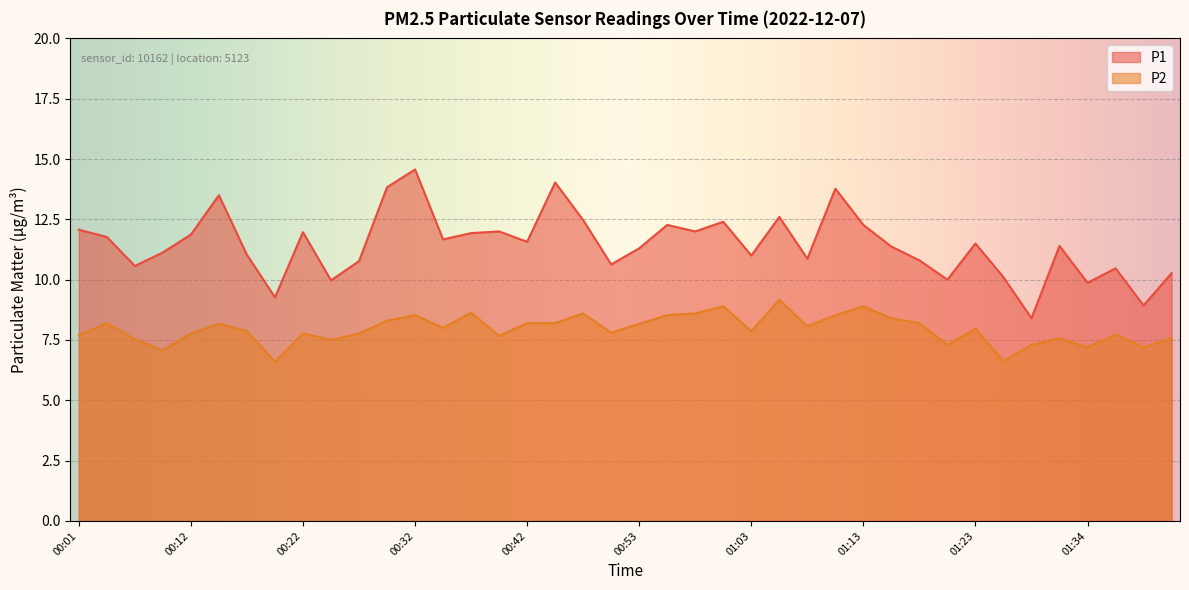

How many lines are shown in the chart?

2